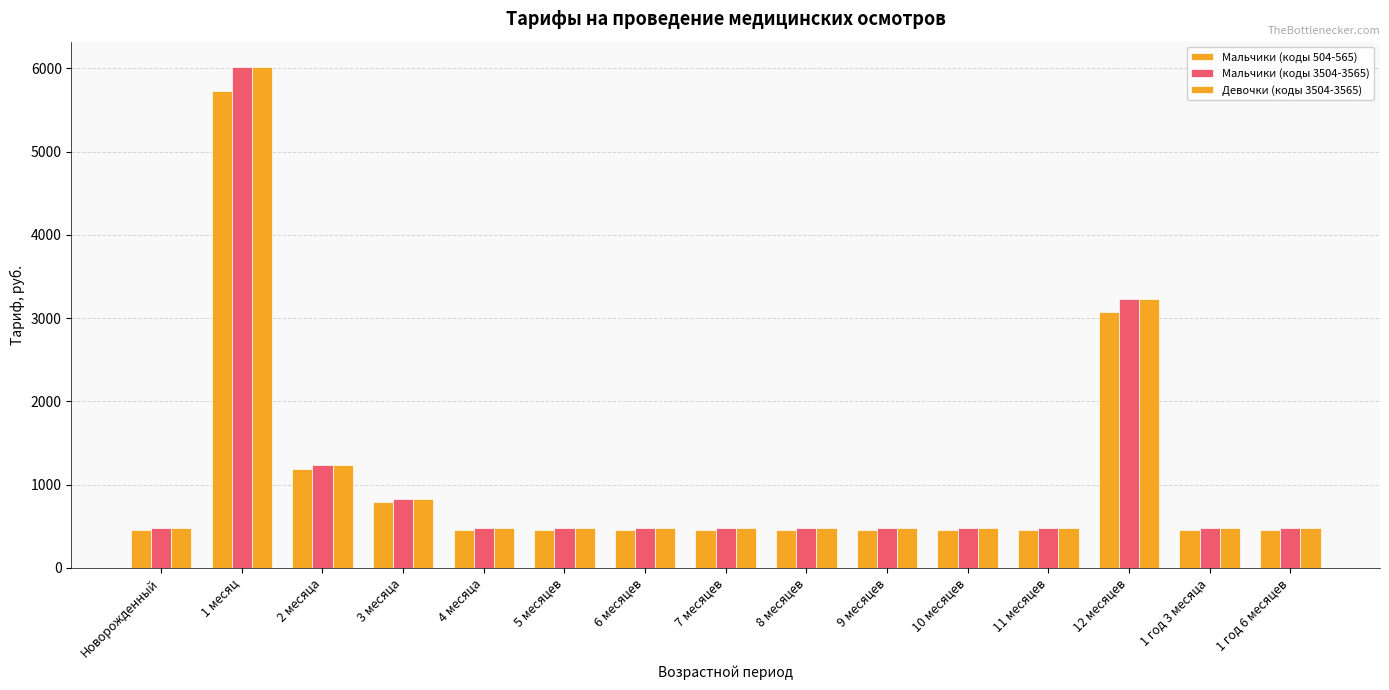

What is the difference between the maximum and second lowest values in the Мальчики (коды 3504-3565) series?

5537.5